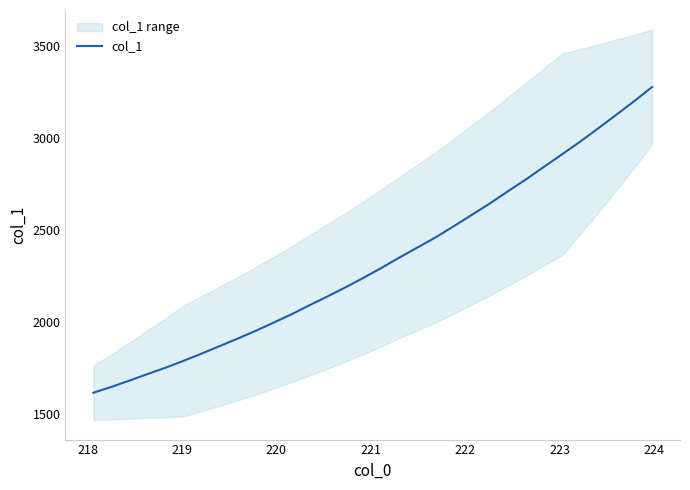

What is the highest value of the col_1 series?

3279.0